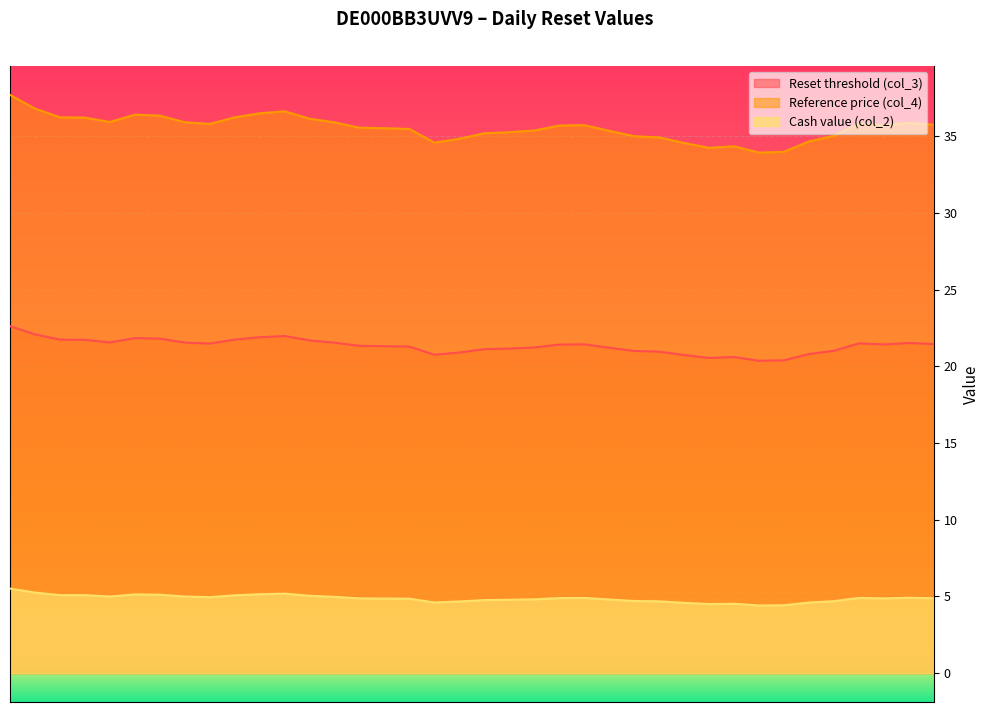

What value does the Cash value (col_2) series have at 2025-08-04?

5.1